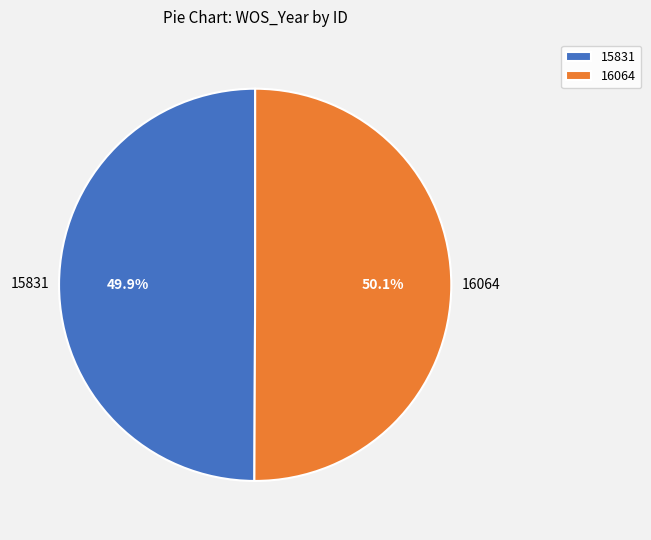

Is the sum of 16064 and 15831 greater than half?

Yes